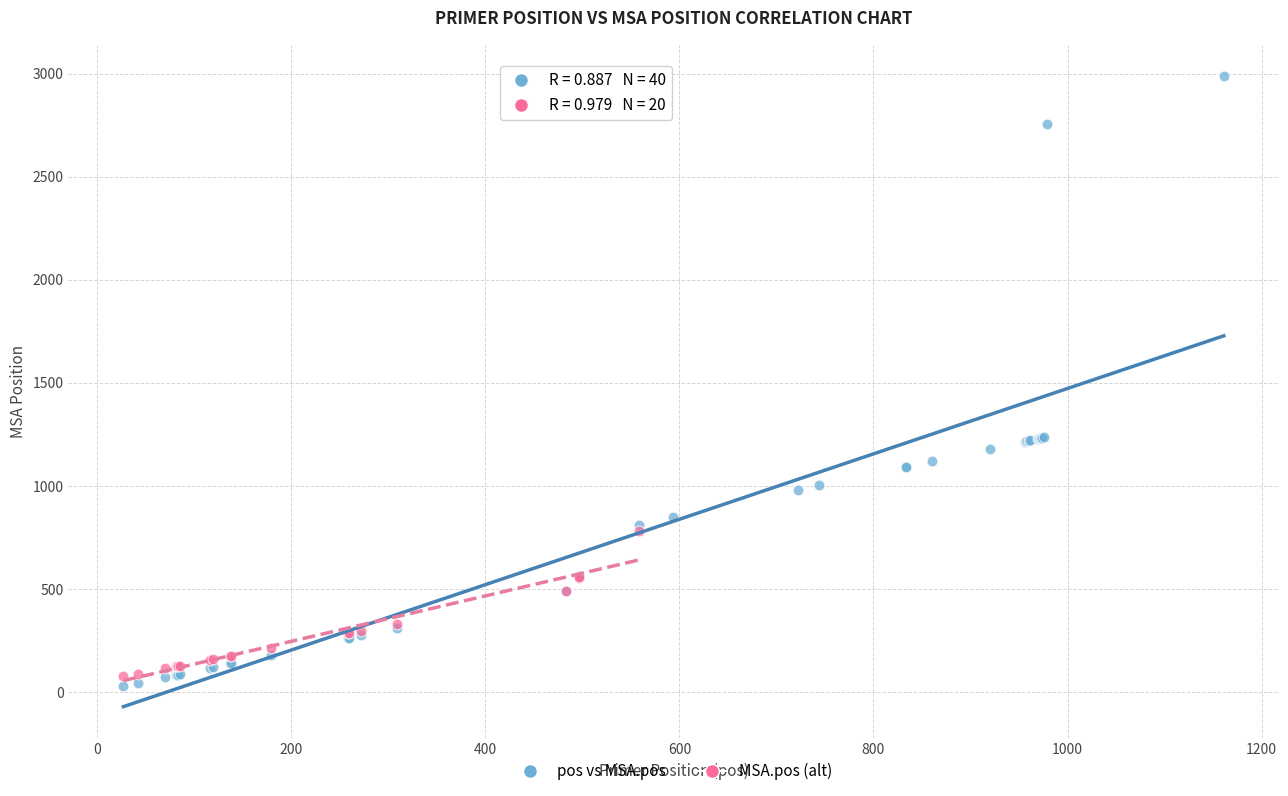

Which series has the widest spread of Y values?

pos vs MSA.pos